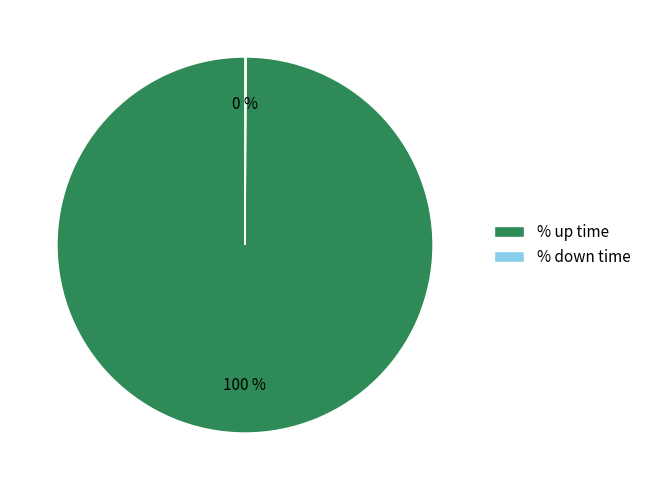

Is there any slice that represents more than half of the pie?

Yes